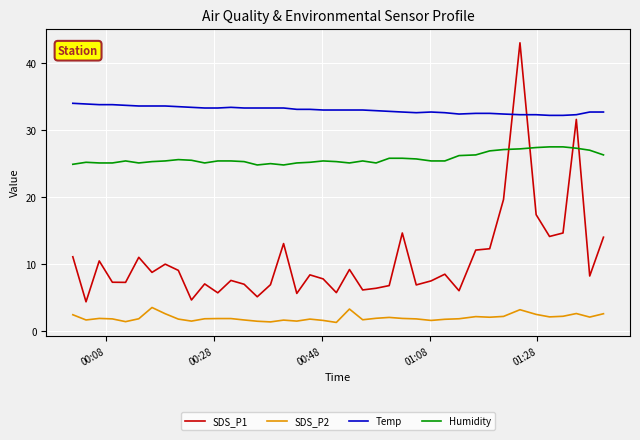

How many series are shown in this chart?

4